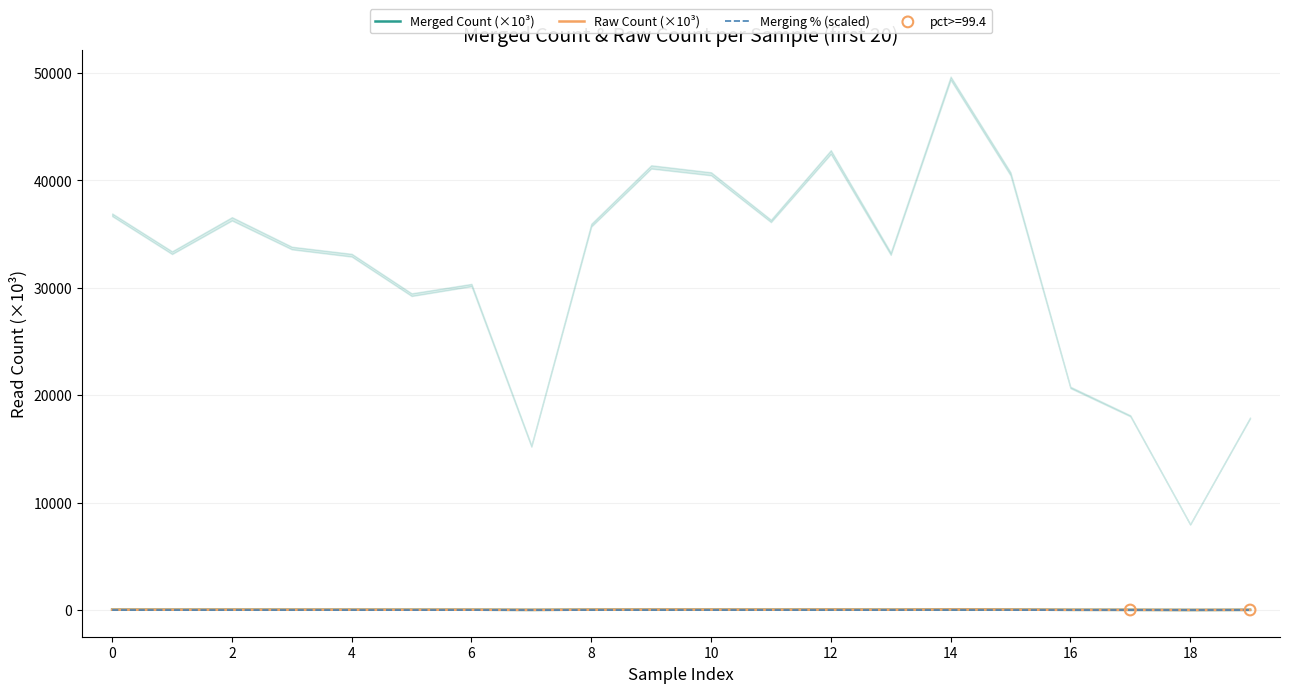

What is the total value across all series at 16?

74.3